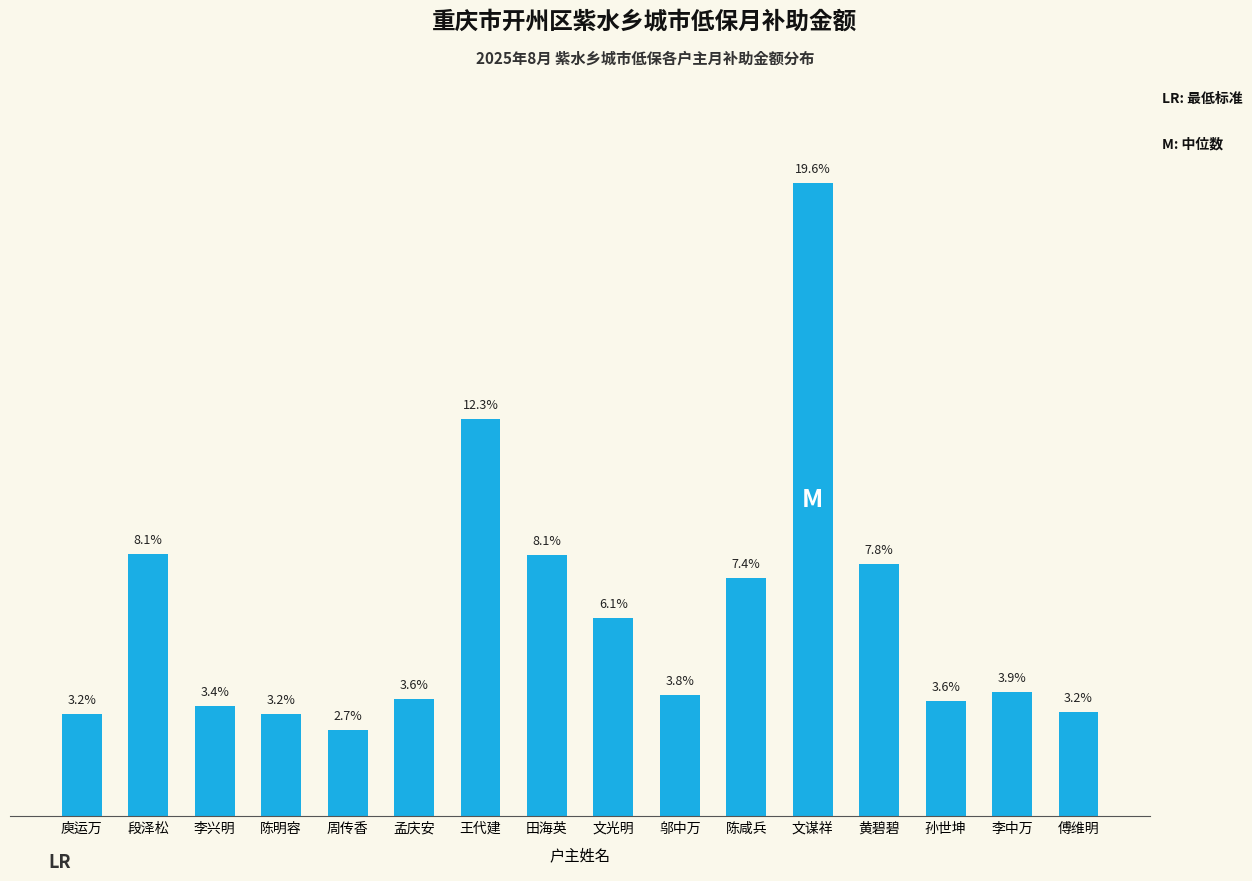

Where does the data first go above 3?

庾运万